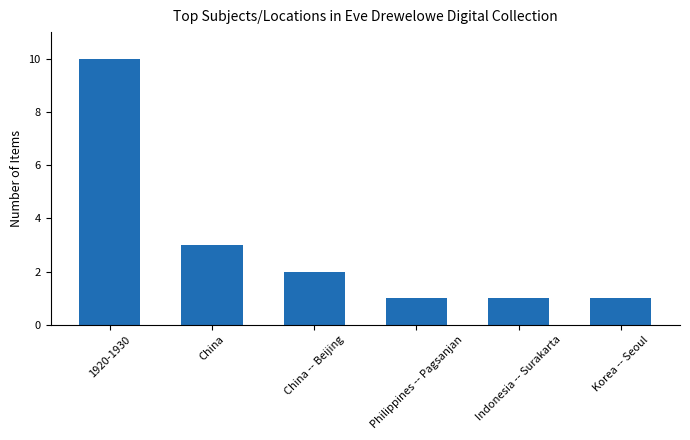

What is the label of the 4th bar from the left?

Philippines -- Pagsanjan